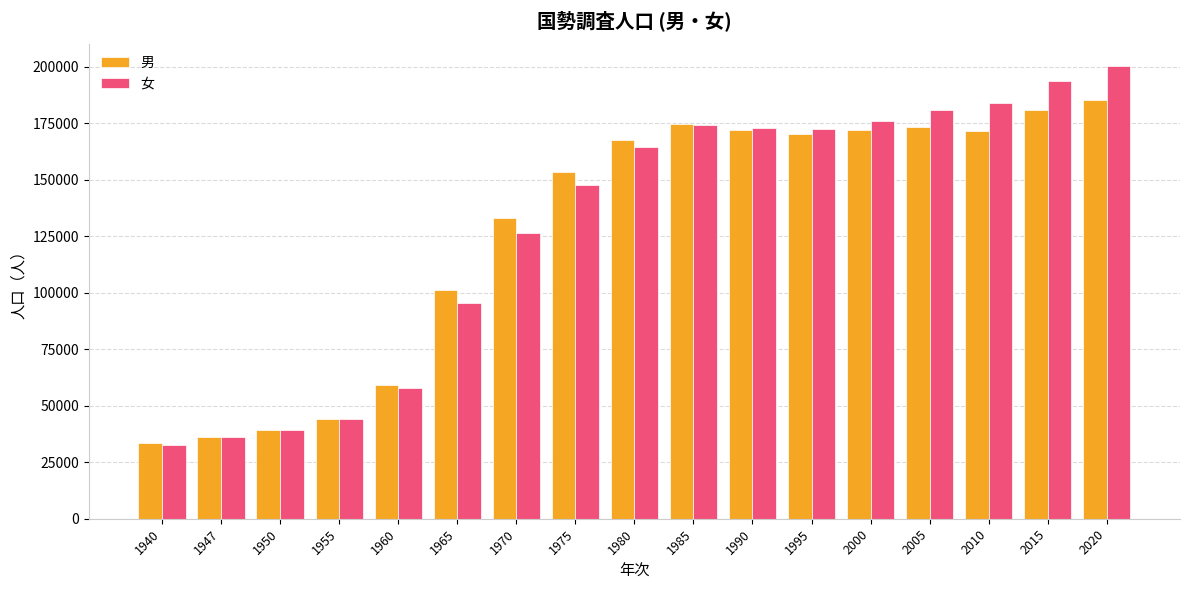

List the series in order of their peak value, lowest first.

男, 女